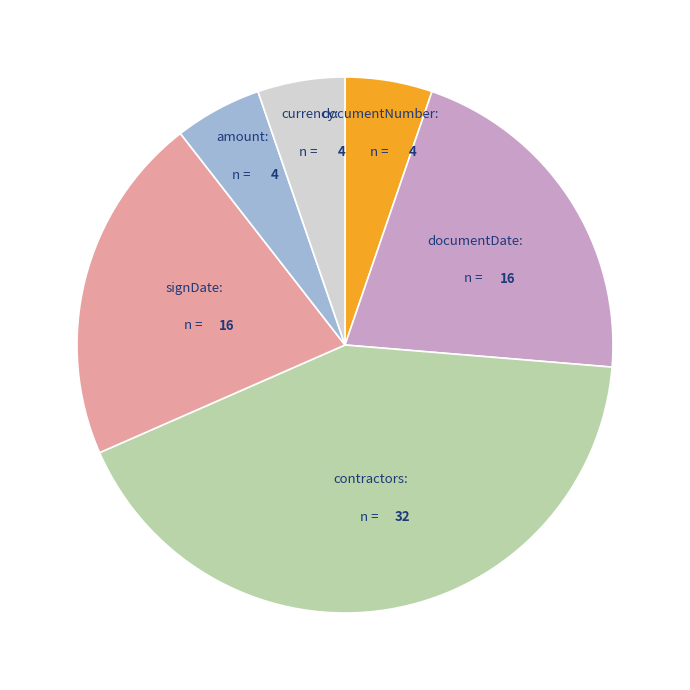

Is there any slice that represents more than half of the pie?

No